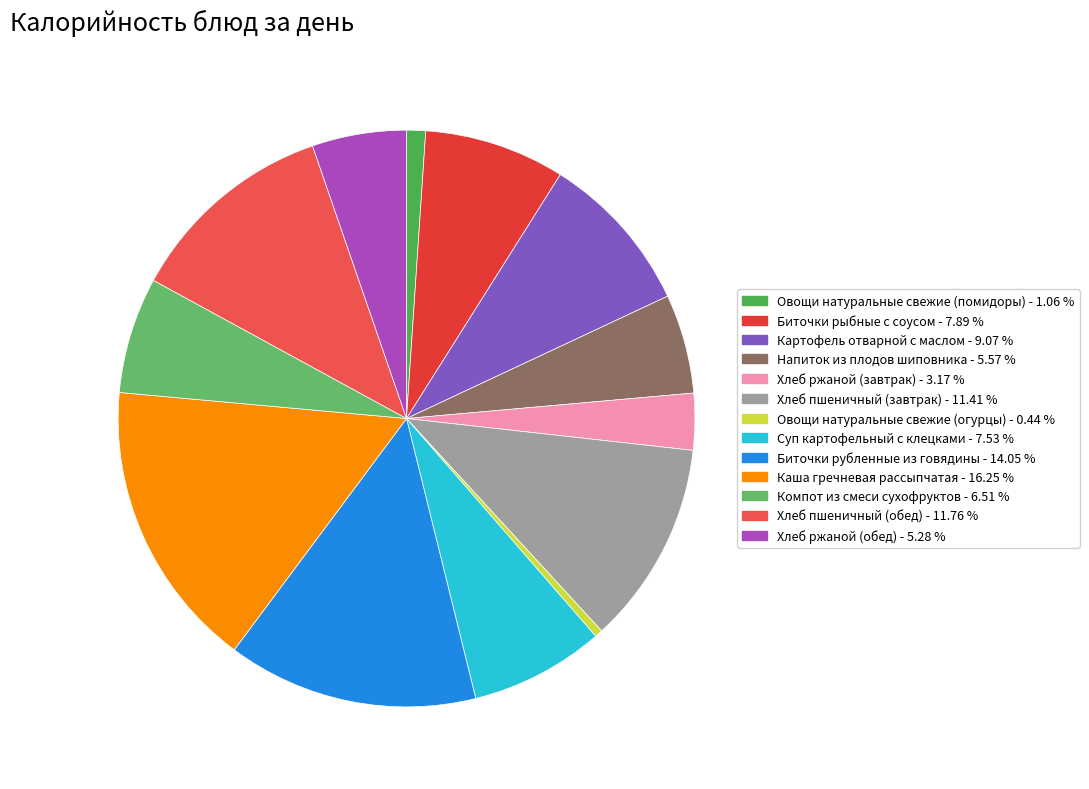

How much of the chart is everything except Овощи натуральные свежие (помидоры)?

98.9%